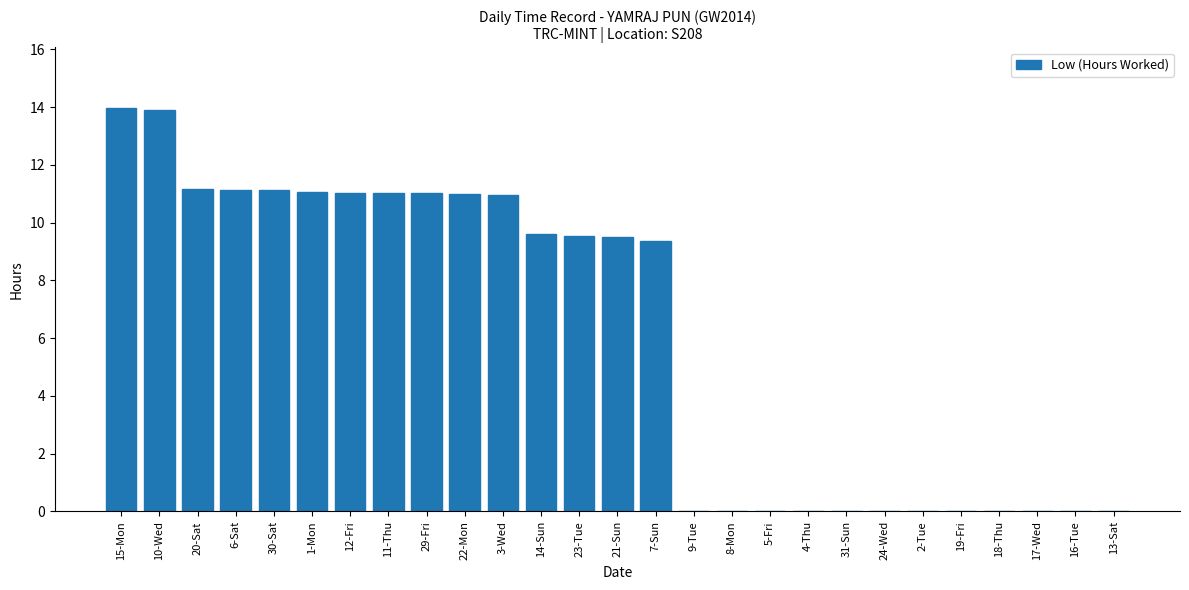

Where does the data first go above 9?

15-Mon